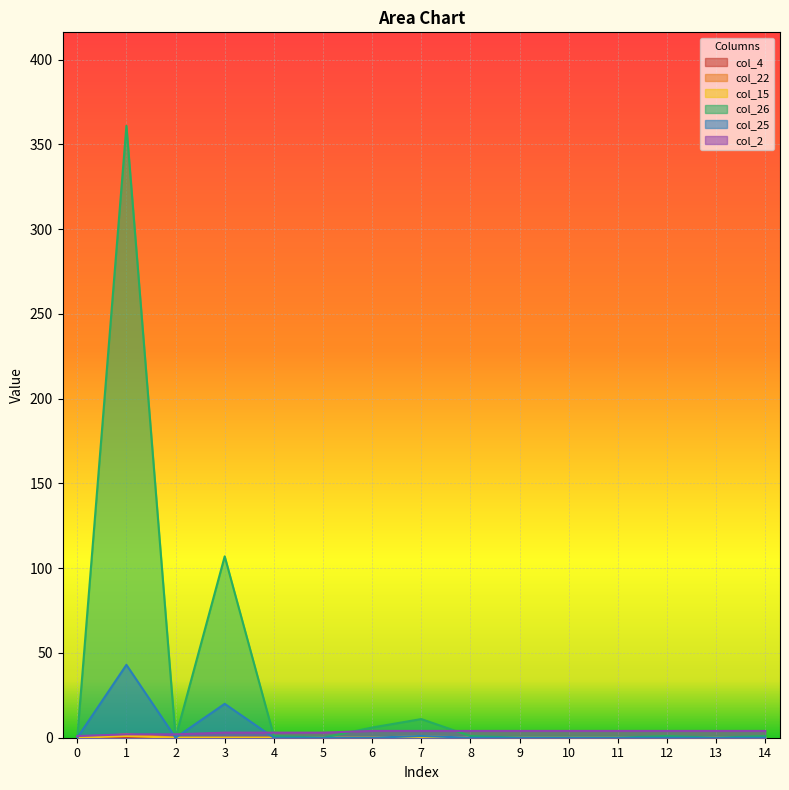

What is the value of the col_2 point at the 12th from the left?

4